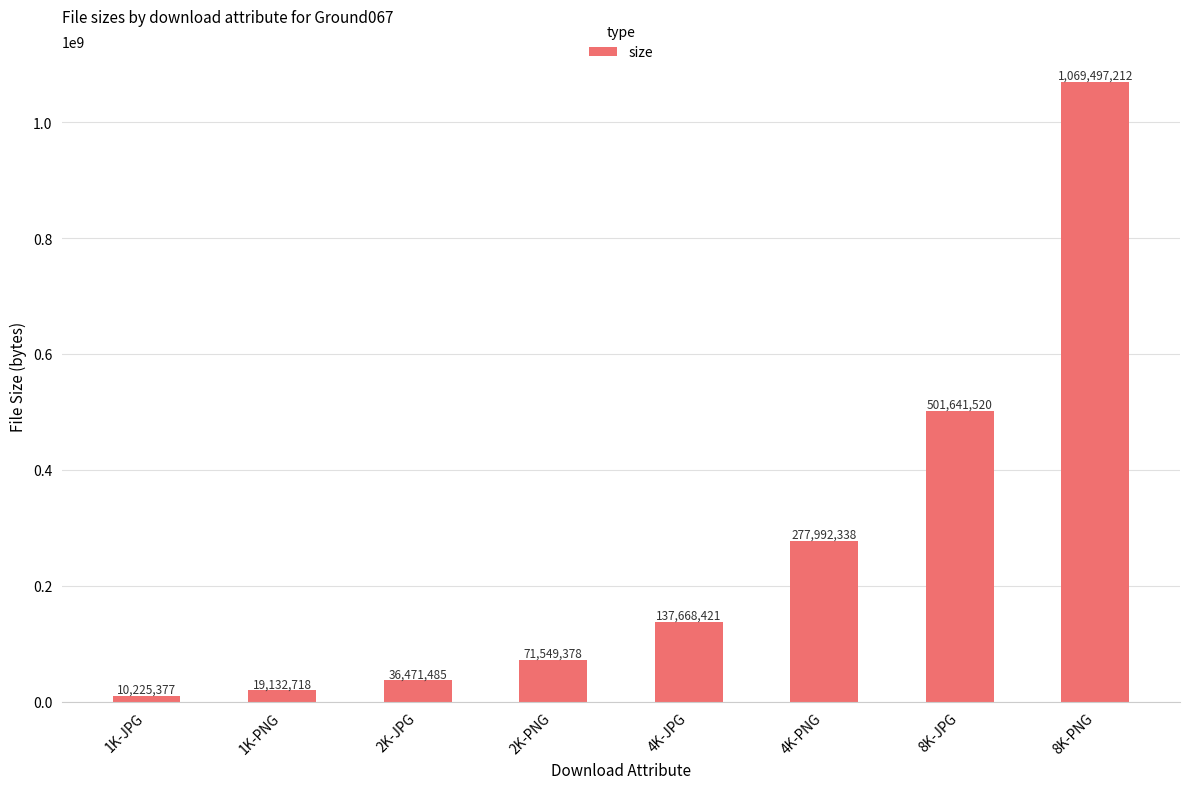

What is the minimum value shown in the chart?

10225377